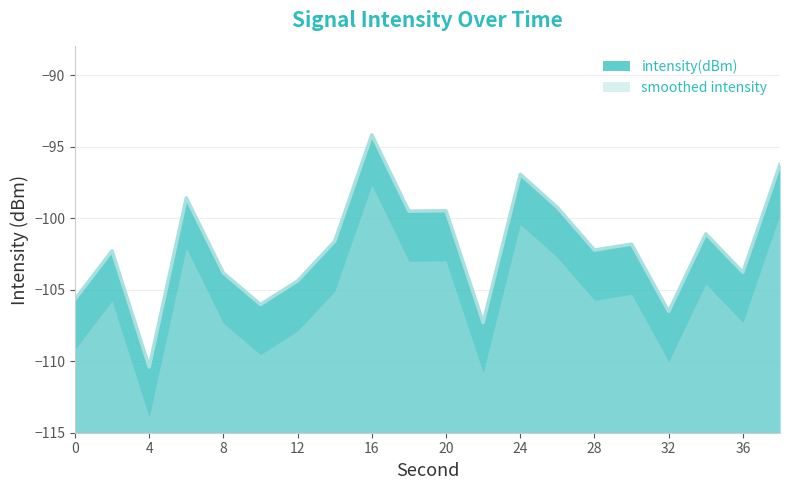

How many series are shown in this chart?

2